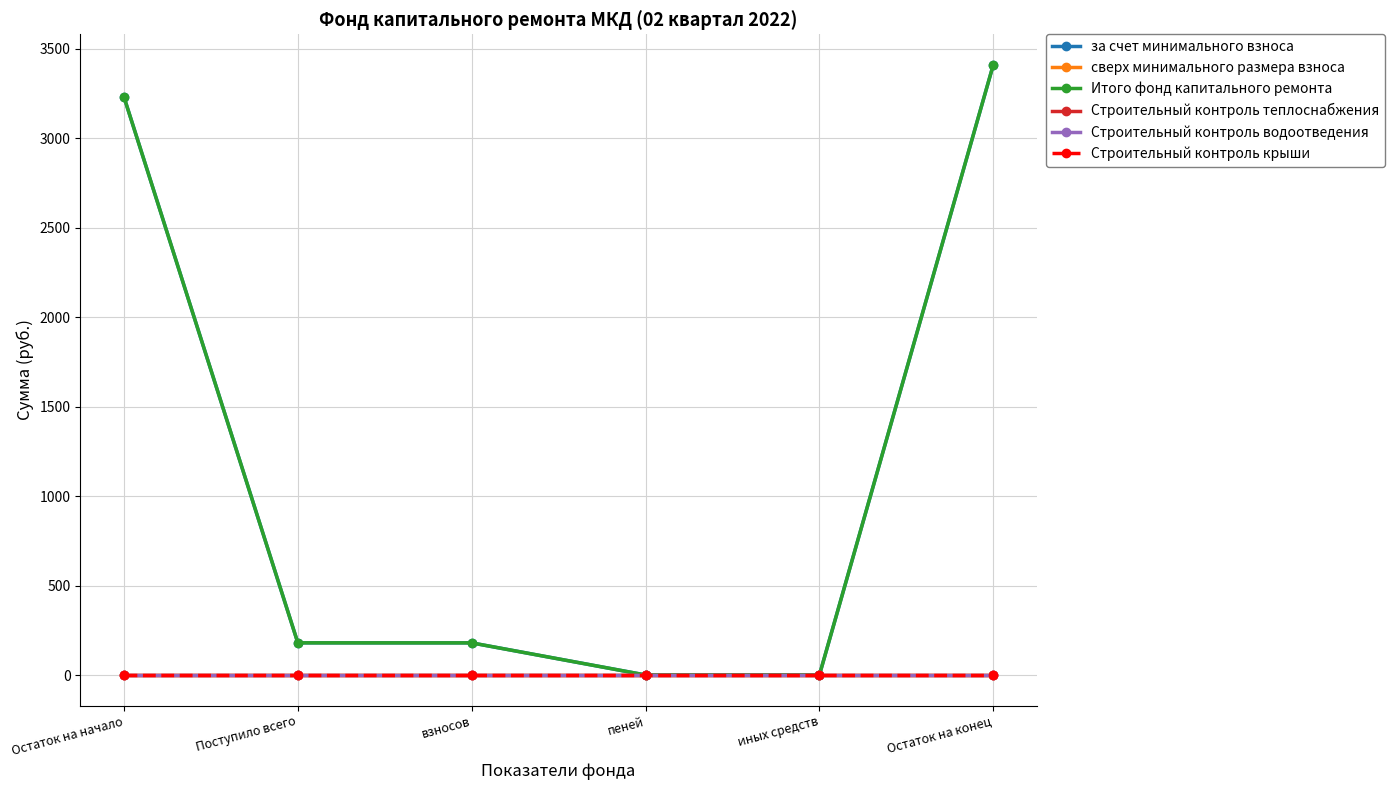

Which series has the largest total across all categories?

за счет минимального взноса